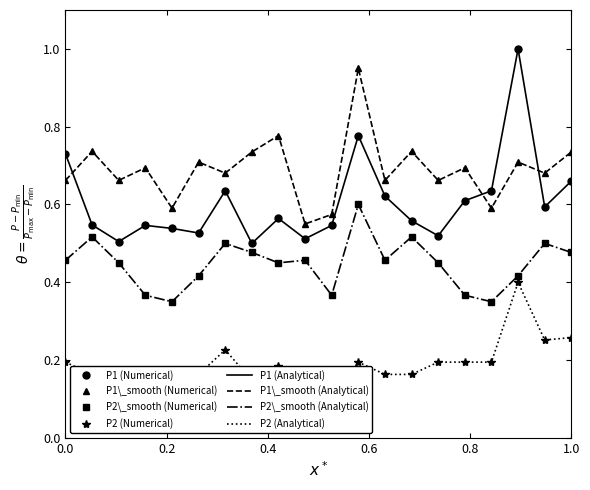

True or false: P2 and P2_smooth cross at least once.

False